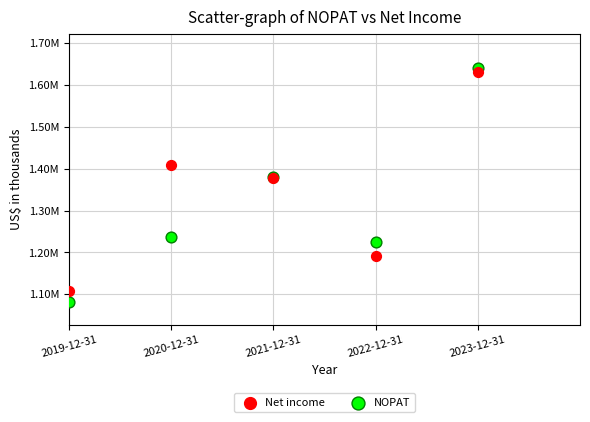

What are all the series names shown in the legend?

Net income, NOPAT